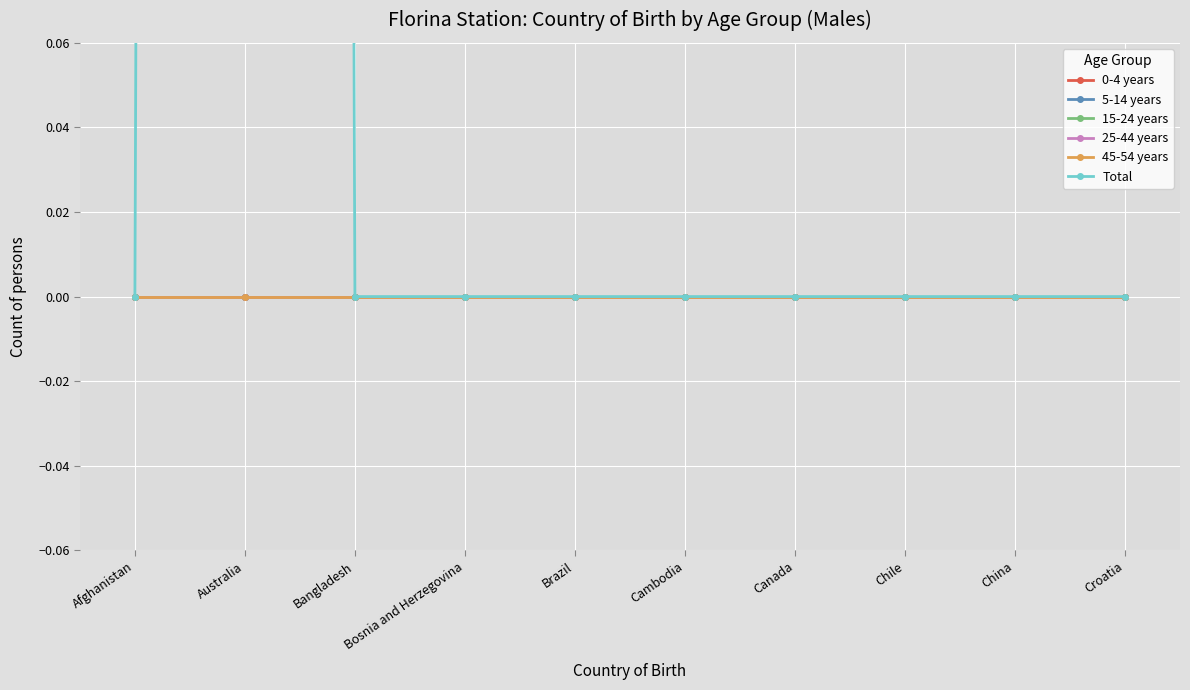

How many series are shown in this chart?

6